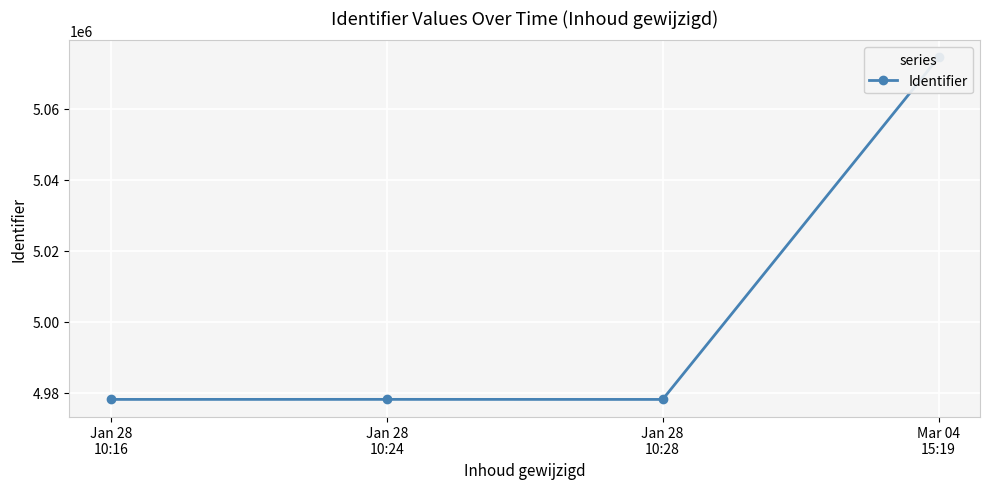

Which category has the lowest value across all series?

Jan 28
10:28